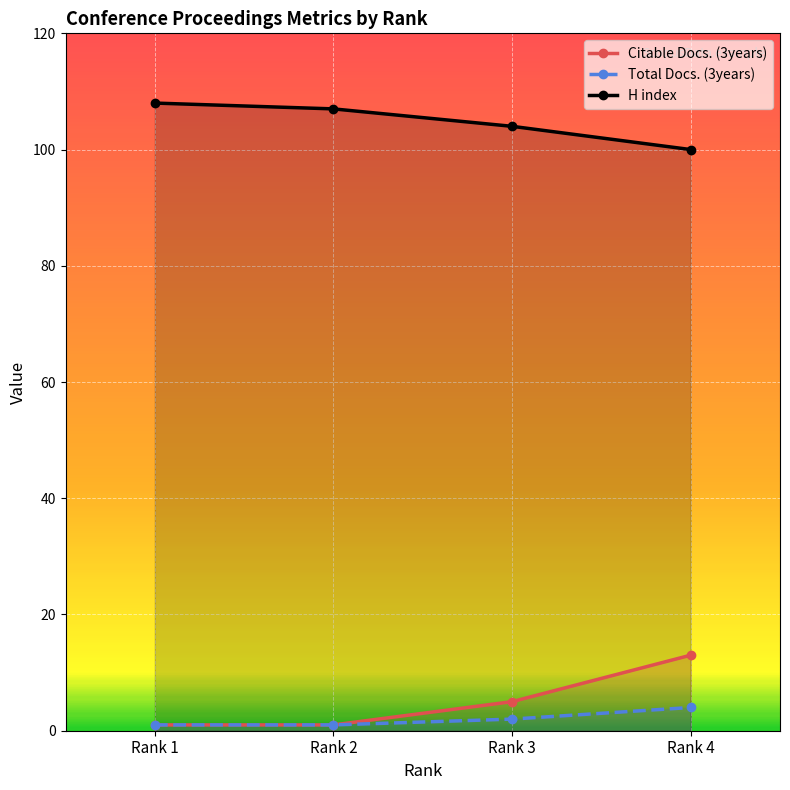

Read the H index value at Rank 3.

104